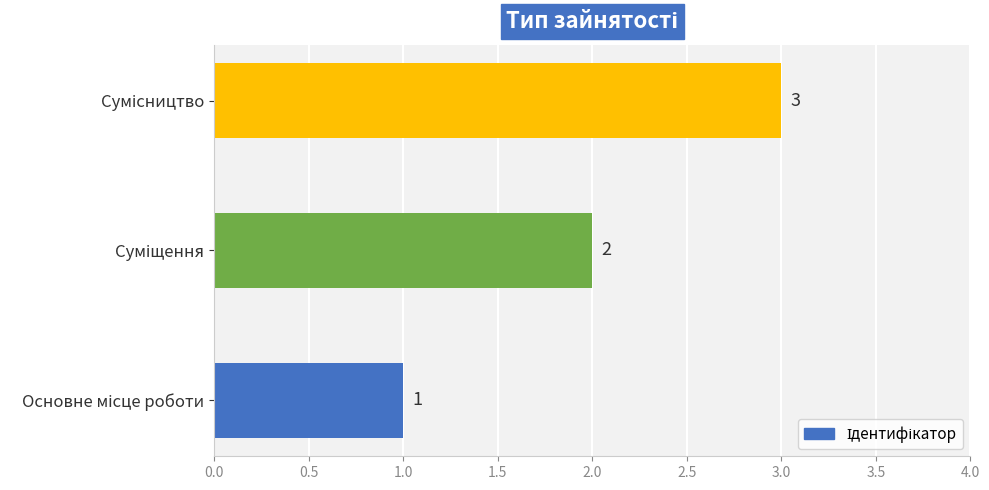

How many values are between 1 and 3?

3